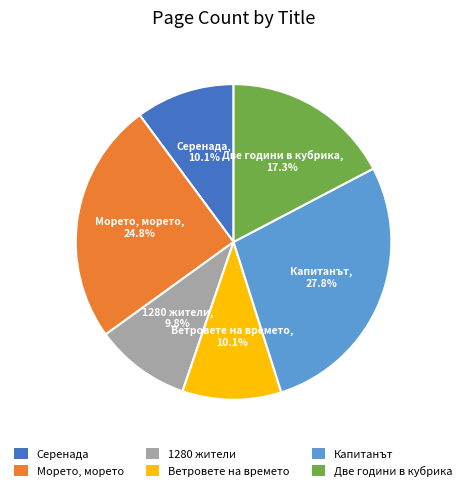

Does any single category account for the majority?

No